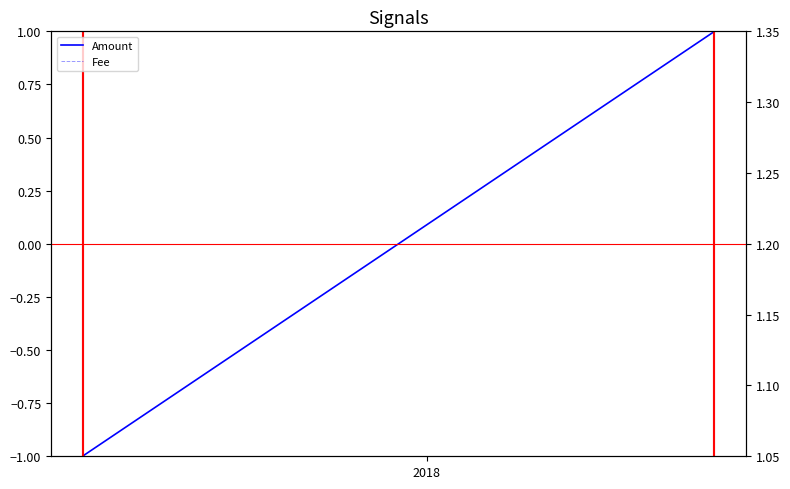

True or false: Amount and Fee intersect in this chart.

False